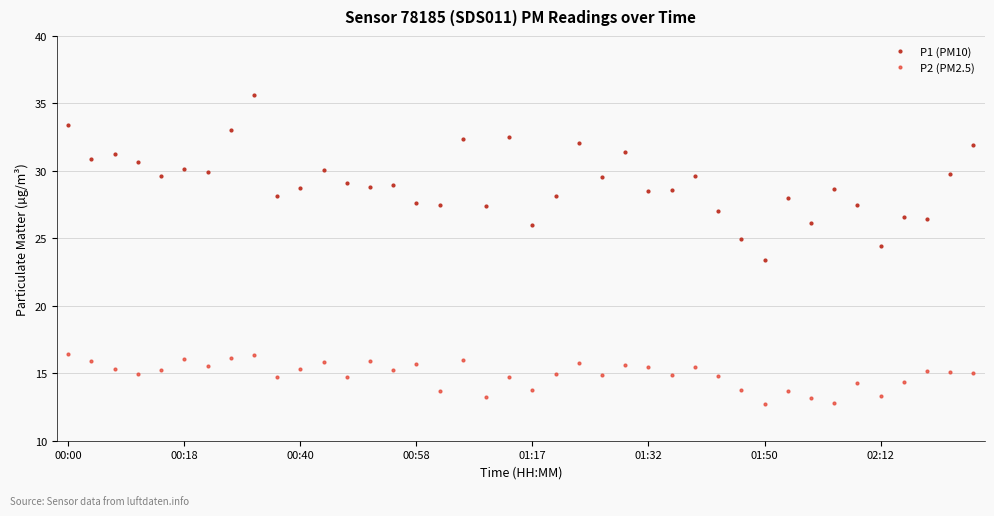

What is the value of the P1 (PM10) point at the 25th from the left?

31.4